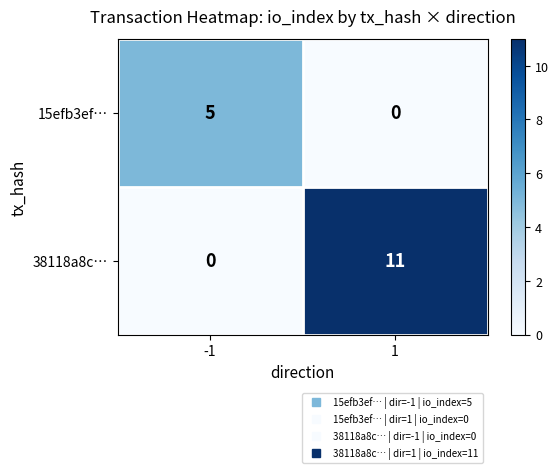

The 38118a8c… series shows 6 at -1. True or false?

False